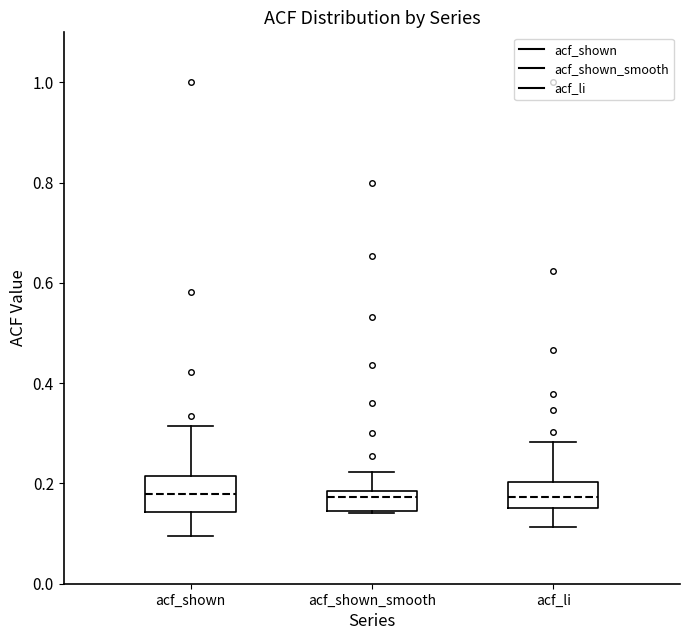

Reading left to right, read every box against the y-axis: the position of its median line, the range the box covers, and the ends of its whiskers. The values are not printed on the chart, so give them approximately, as read against the axis.

acf_shown: median 0.18, box 0.14 to 0.22, whiskers 0.10 to 0.32
acf_shown_smooth: median 0.18 (just below the box's upper edge), box 0.14 to 0.18, whiskers 0.14 to 0.22
acf_li: median 0.18, box 0.16 to 0.20, whiskers 0.12 to 0.28